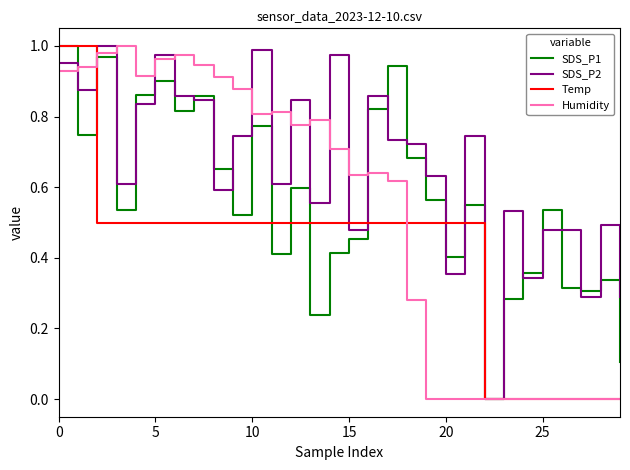

List the series in order of their overall mean, lowest first.

Temp, Humidity, SDS_P1, SDS_P2